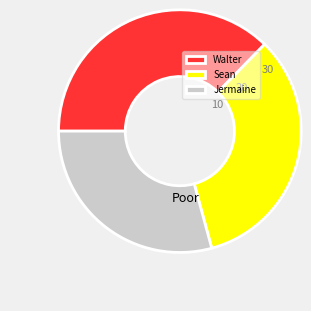

How many segments does this pie chart have?

3